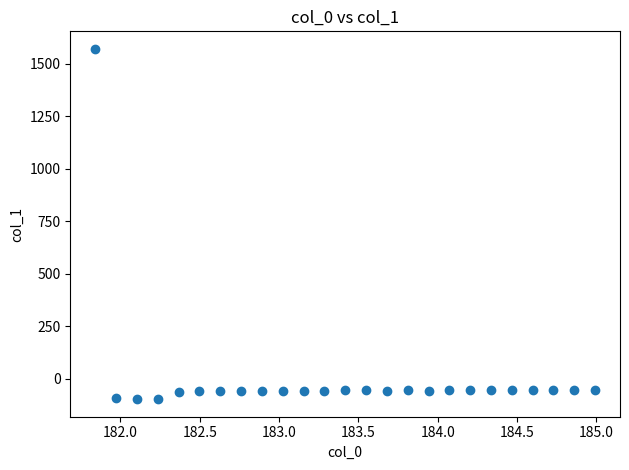

What is the range of Y values (max minus min)?

1669.9